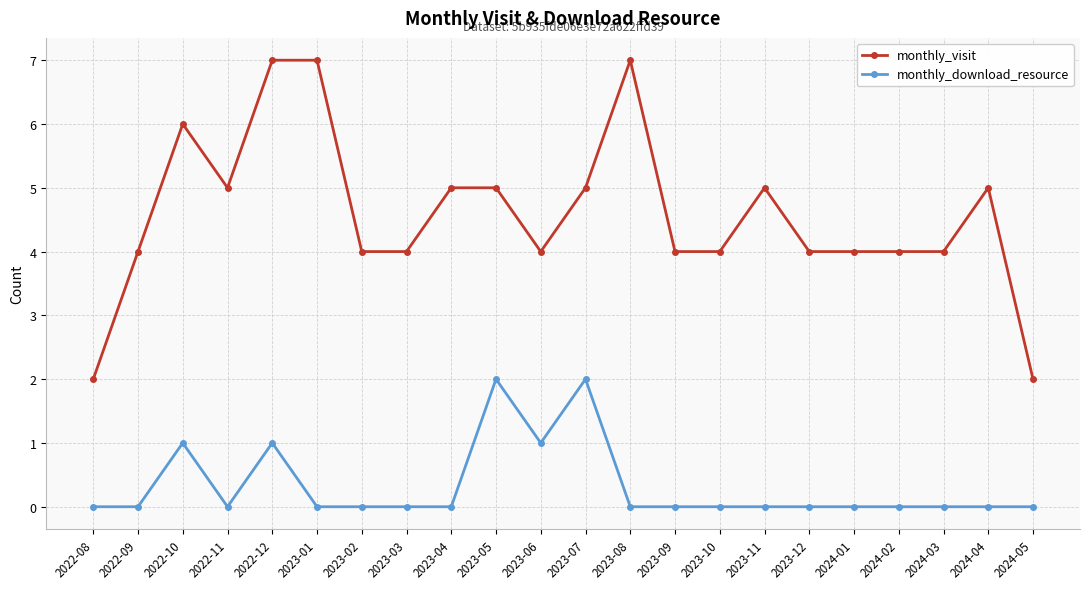

What is the label of the 5th point from the right?

2024-01